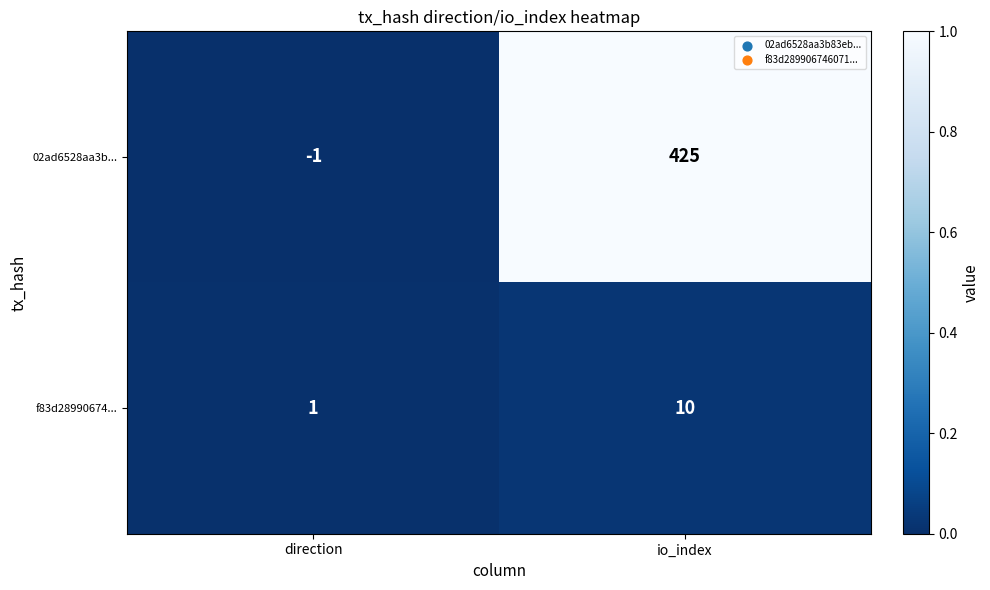

What is the total value across all series at io_index?

435